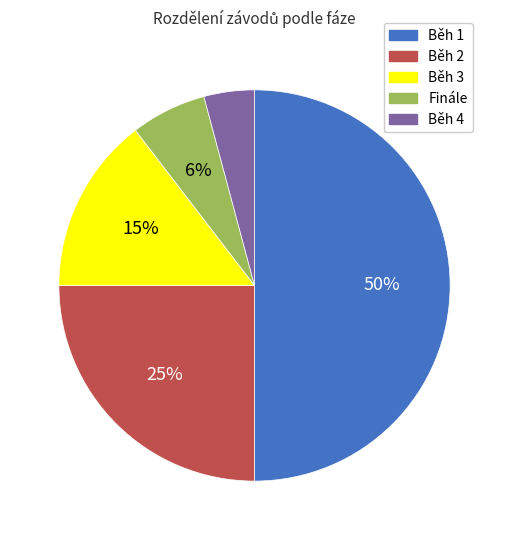

How many slices are in this pie chart?

5